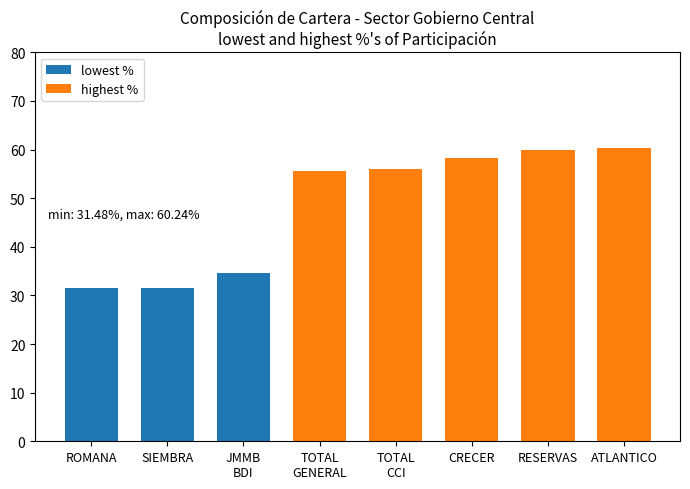

What is the average value of the highest % series?

58.0